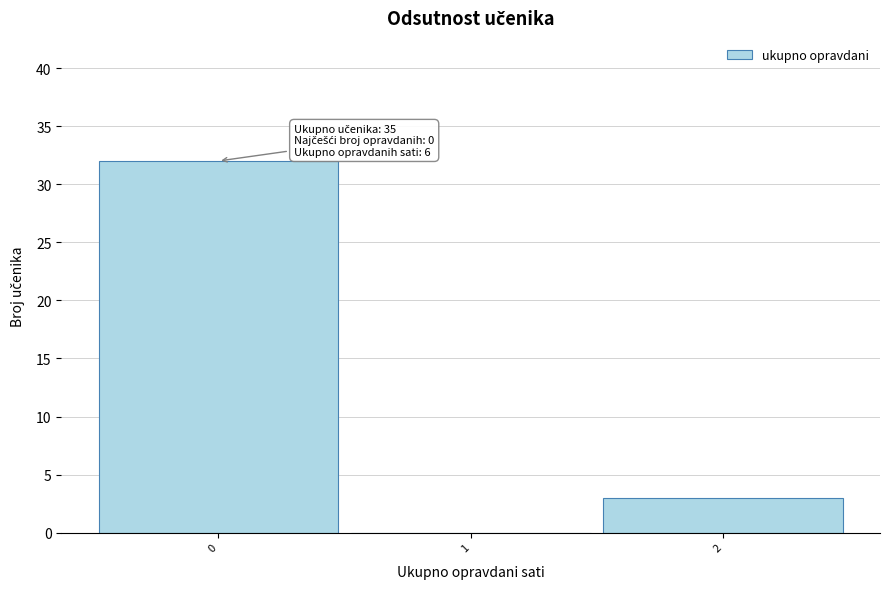

Over which range of the x-axis is the bar tallest?

-0.5 to 0.5